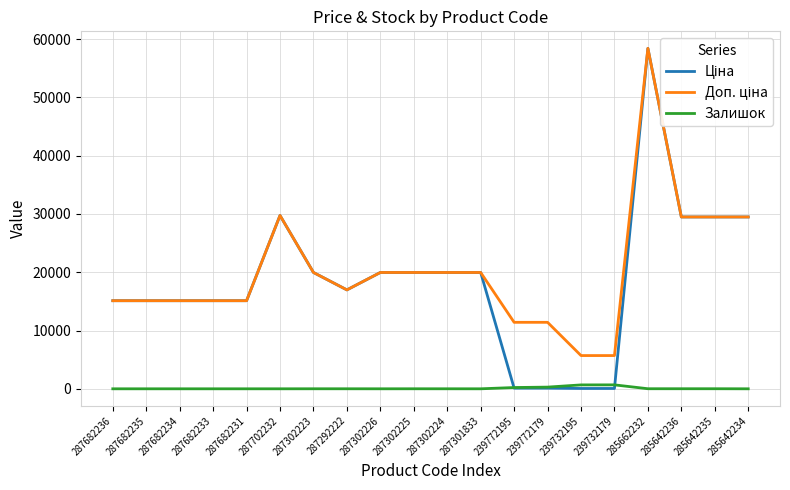

At which category does the chart reach its peak across all series?

285662232